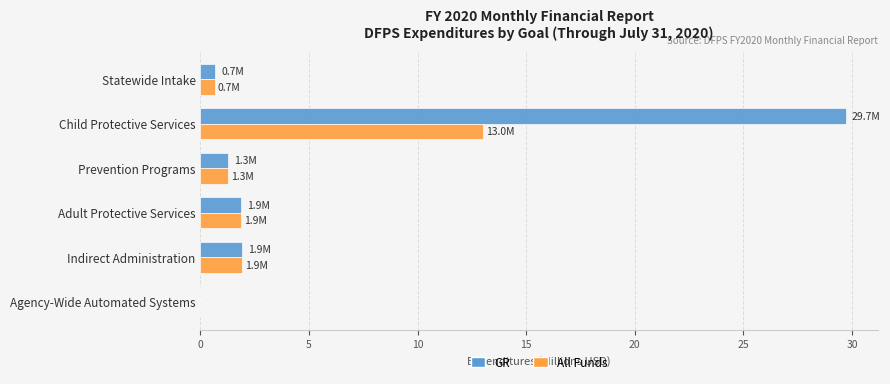

Which series changed the most between Statewide Intake and Child Protective Services?

GR